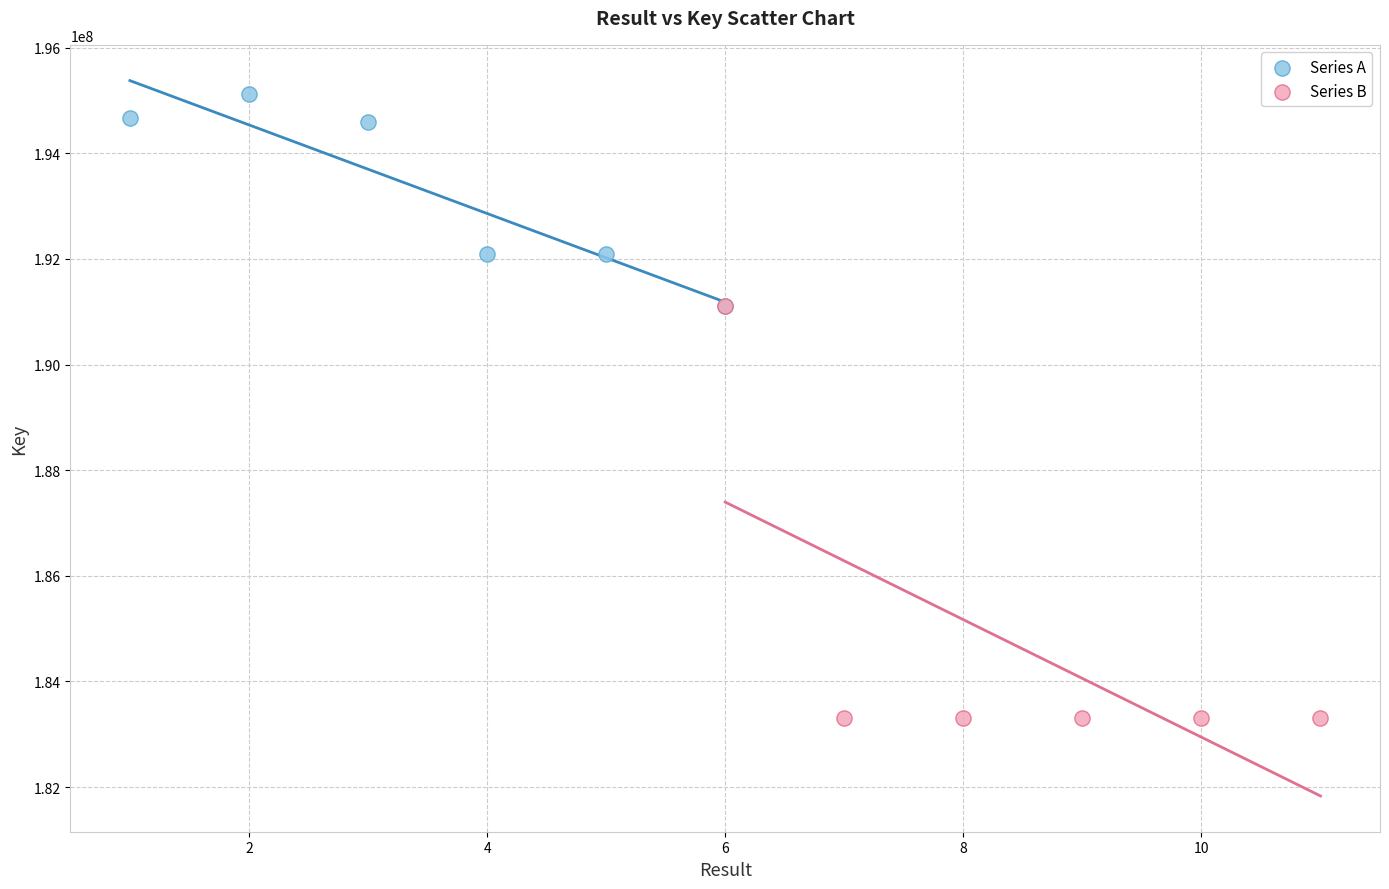

Which series reaches the maximum Y coordinate?

Series A